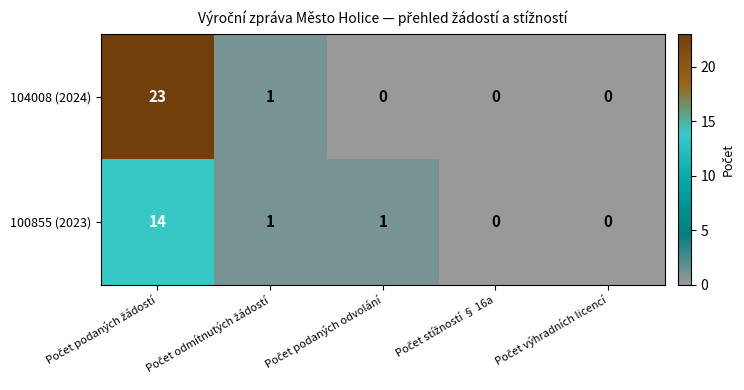

List the series in order of their overall mean, lowest first.

100855 (2023), 104008 (2024)